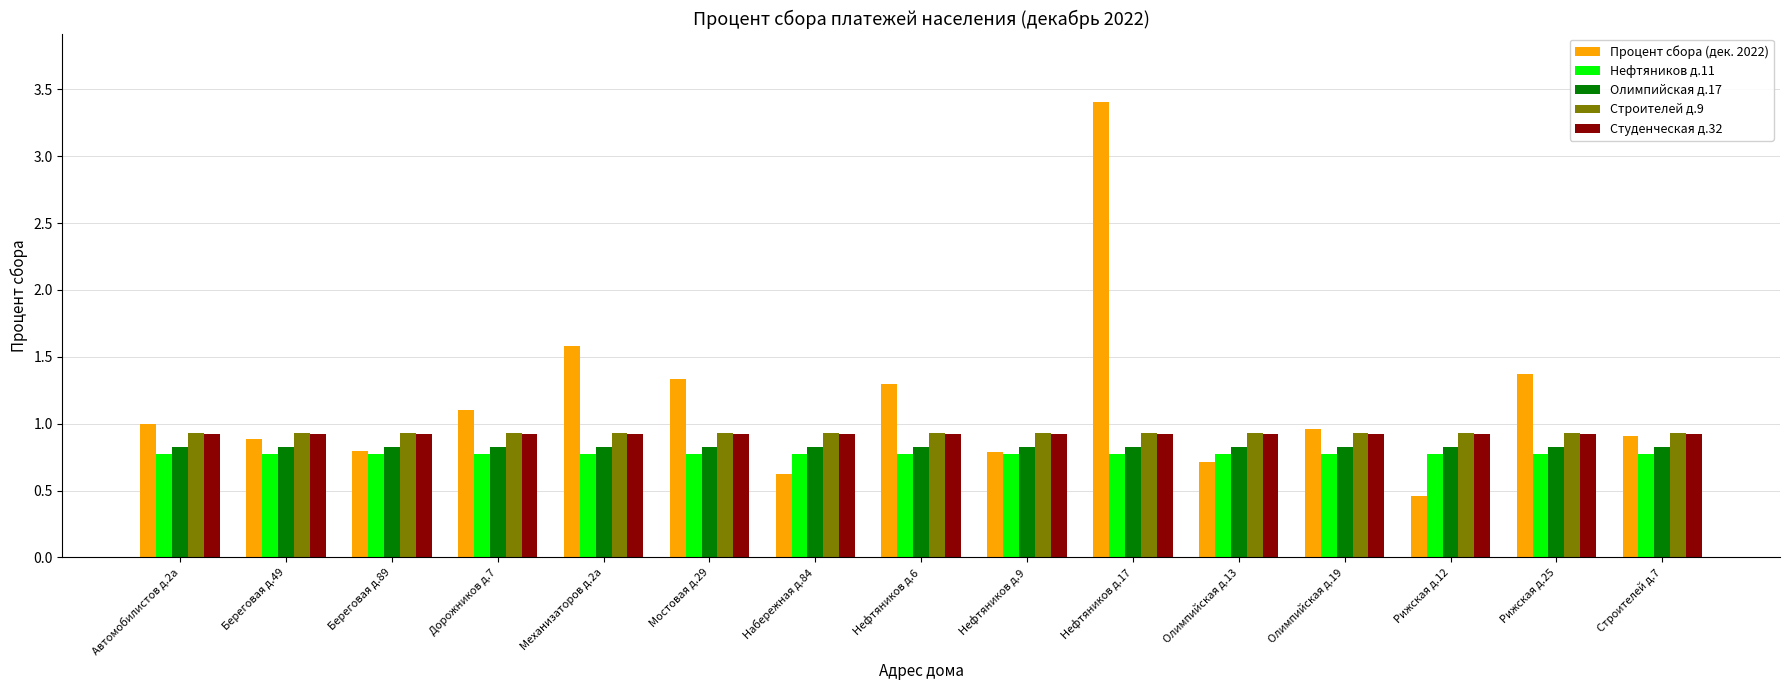

Which label corresponds to the smallest value in the chart?

Рижская д.12